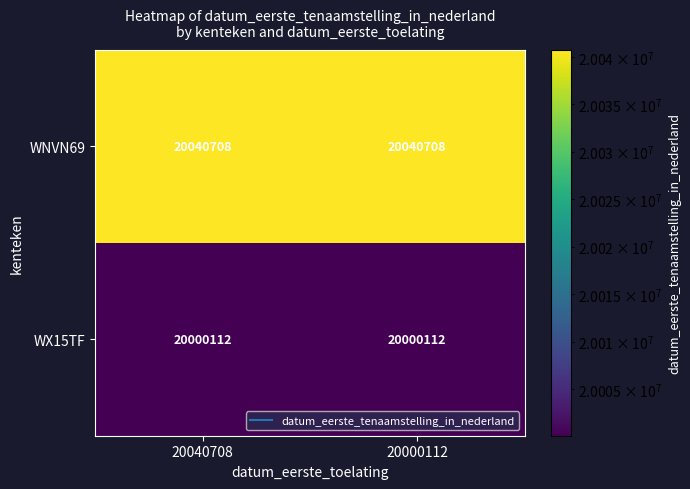

What is the difference between the highest and lowest values at 20000112?

40596